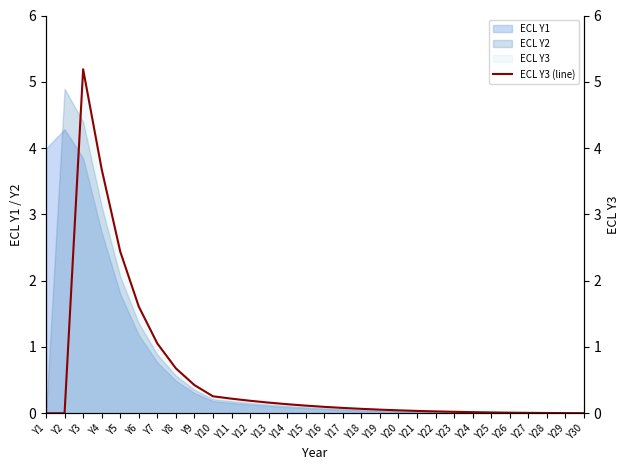

Does the chart display data point markers on the line(s)?

No